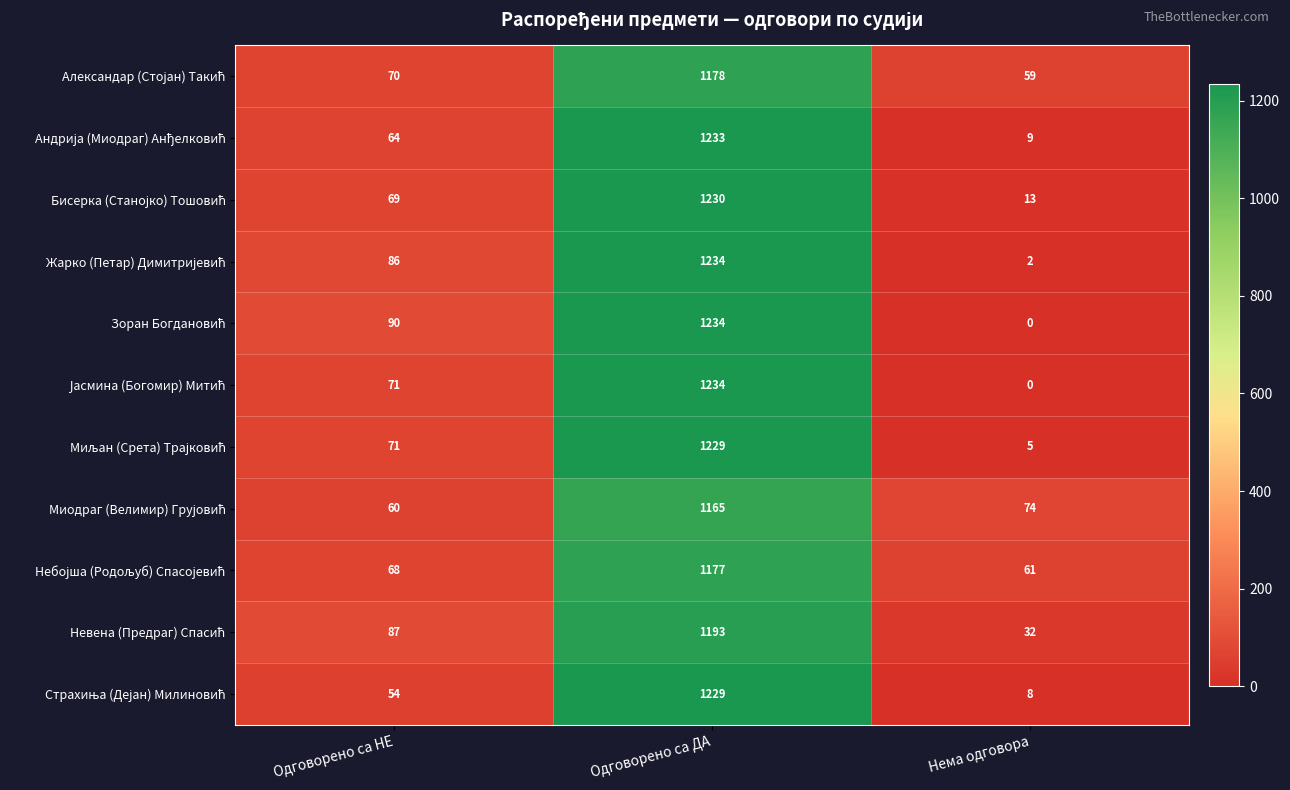

What is the spread (max minus min) of values at Одговорено са НЕ?

36